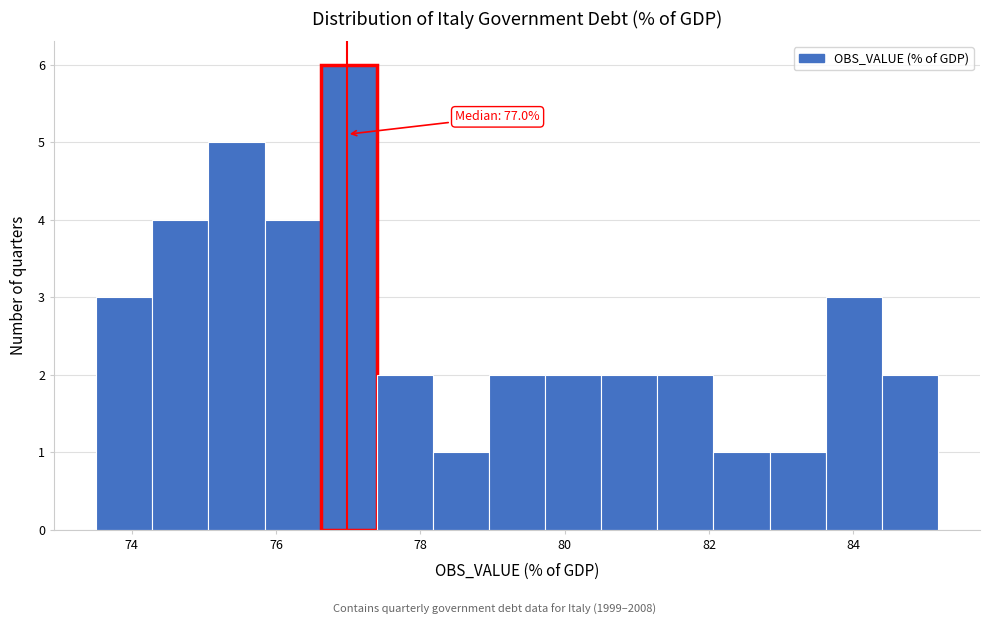

Read against the x-axis, roughly where is the centre of the tallest bar?

77.0